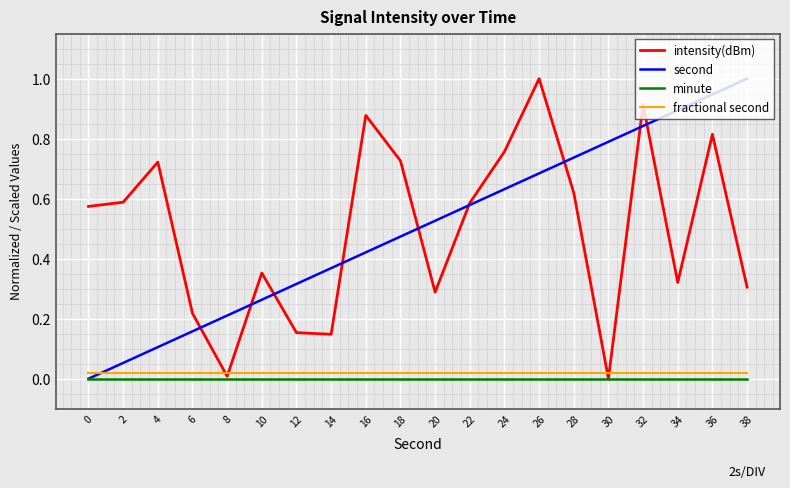

Is the value of second at 38 greater than the value of intensity(dBm) at 32?

Yes